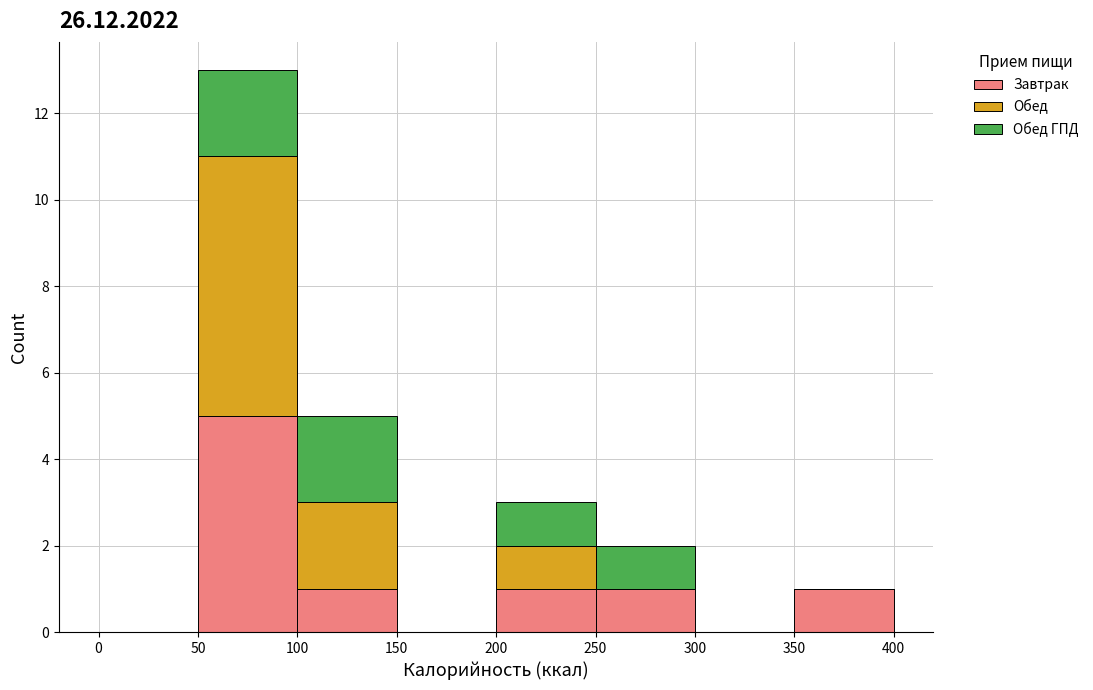

Reading left to right, list every stacked bar in this chart as the range it spans on the x-axis followed by its total height. The values are not printed on the chart, so give them approximately, as read against the axis.

0 to 50: 0
50 to 100: 13
100 to 150: 5
150 to 200: 0
200 to 250: 3
250 to 300: 2
300 to 350: 0
350 to 400: 1